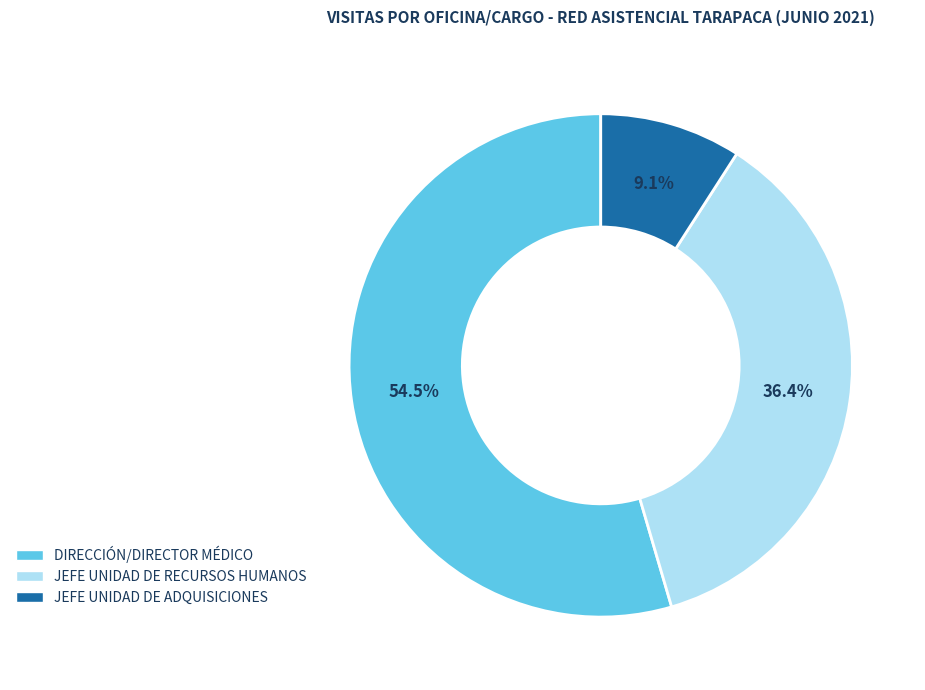

Is there a majority slice in this chart?

Yes